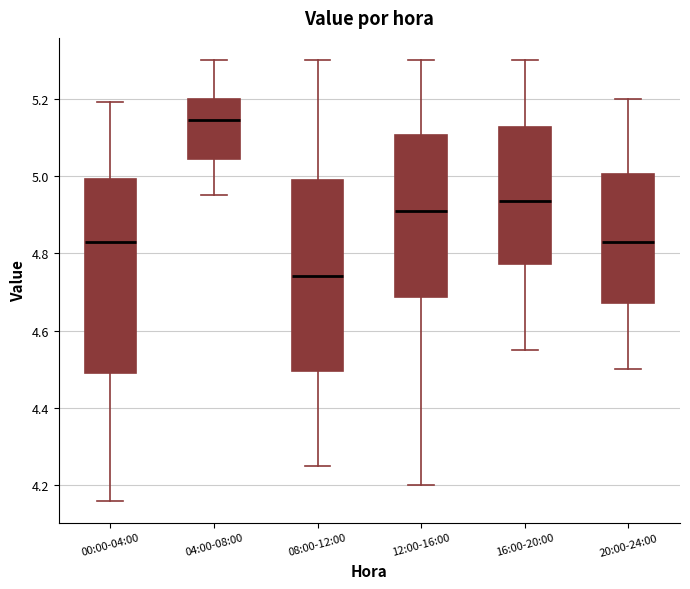

Which box has the highest median line?

04:00-08:00